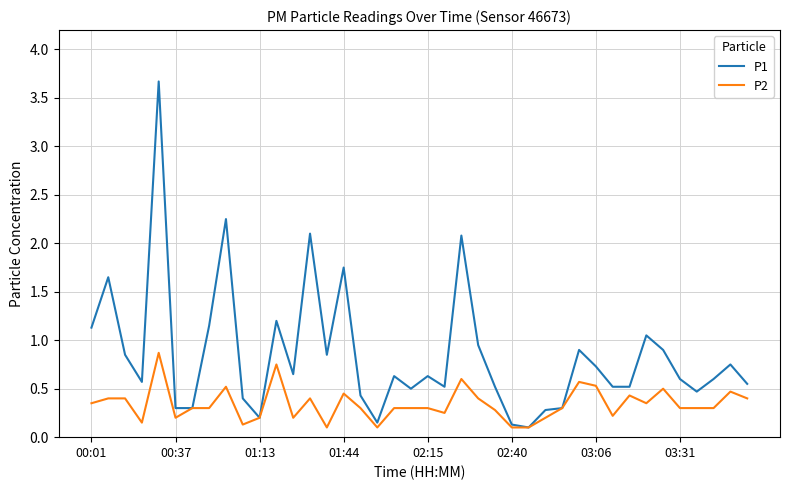

Rank the series by their average value, from lowest to highest.

P2, P1